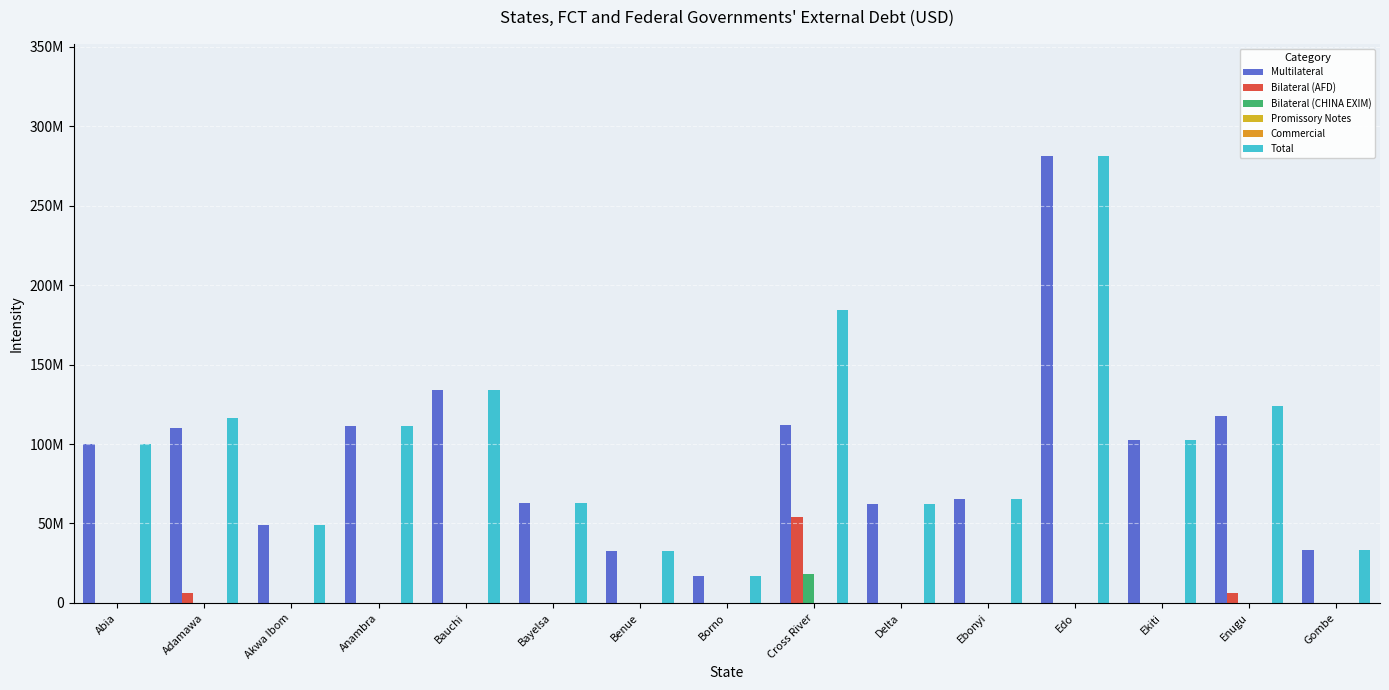

List the labels in order of Total value, largest first.

Edo, Cross River, Bauchi, Enugu, Adamawa, Anambra, Ekiti, Abia, Ebonyi, Bayelsa, Delta, Akwa Ibom, Gombe, Benue, Borno